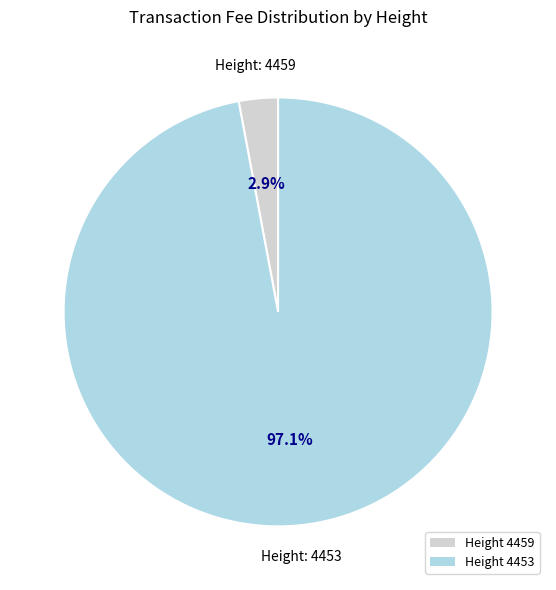

Between Height 4453 and Height 4459, which is larger?

Height 4453